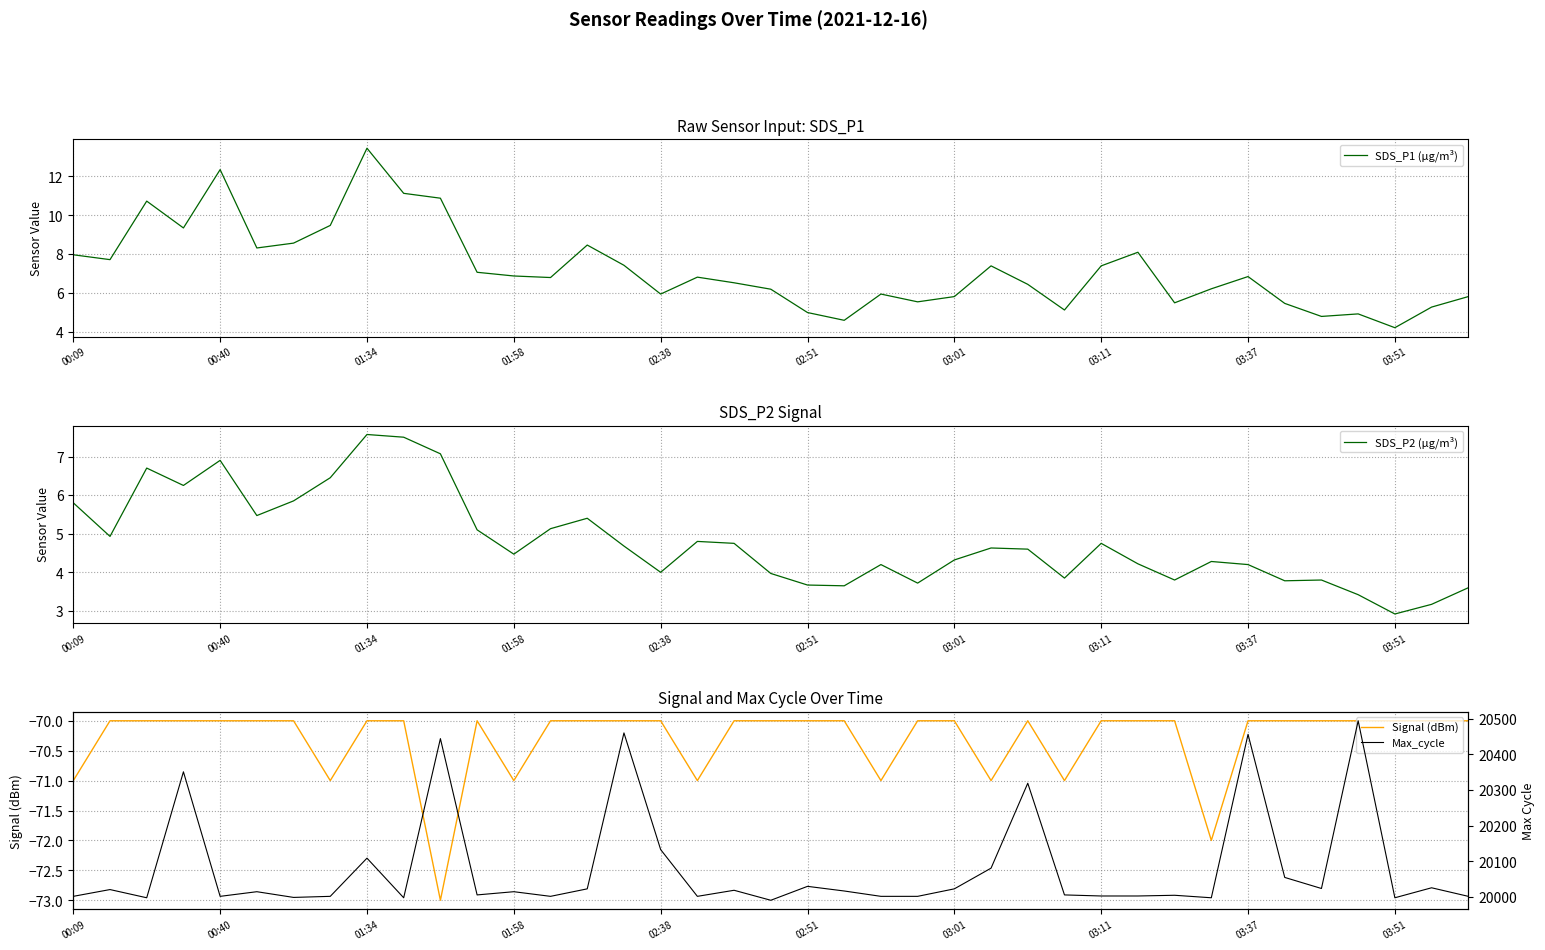

Count the Signal (dBm) values in the range -70 to -69.

30